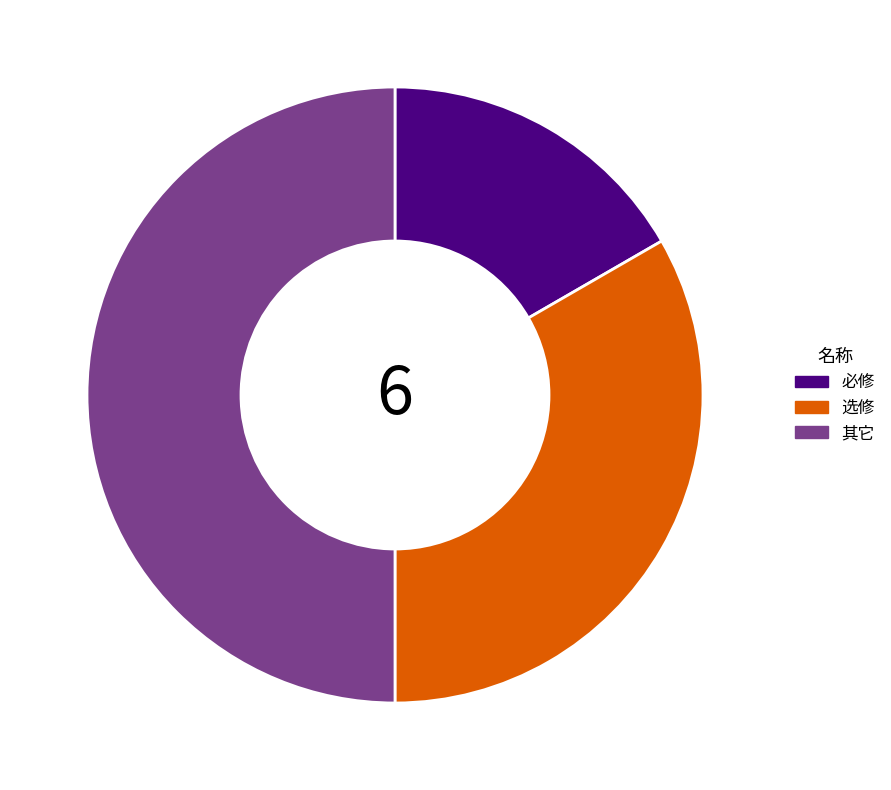

Is the sum of 其它 and 必修 greater than half?

Yes